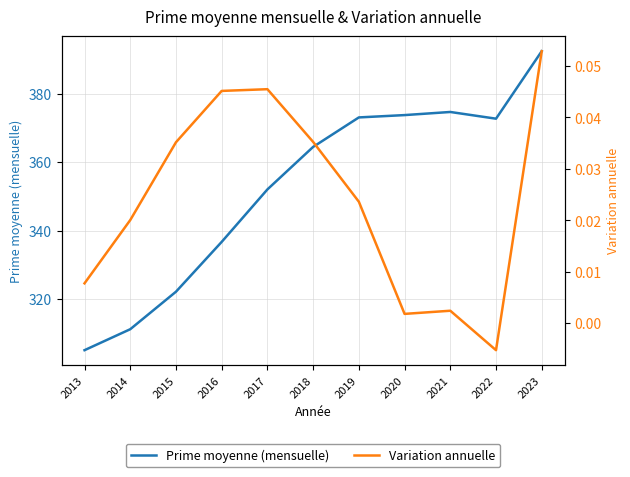

List the series in order of their overall mean, lowest first.

Variation annuelle, Prime moyenne (mensuelle)